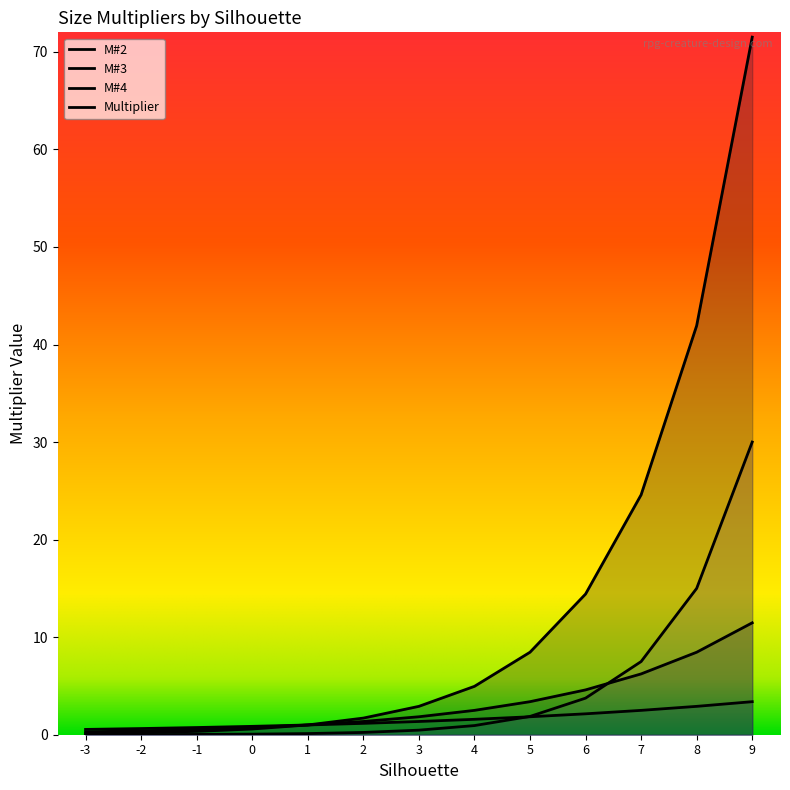

What are all the series names shown in the legend?

M#2, M#3, M#4, Multiplier